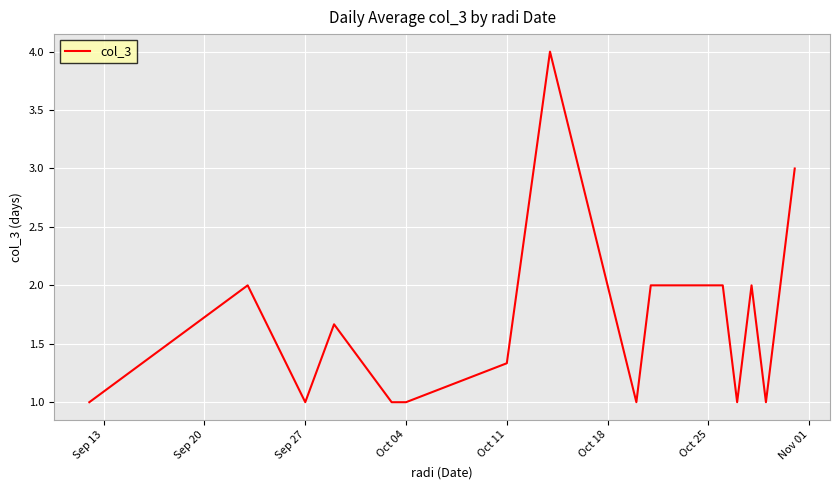

What is the difference between the maximum and minimum values?

3.0